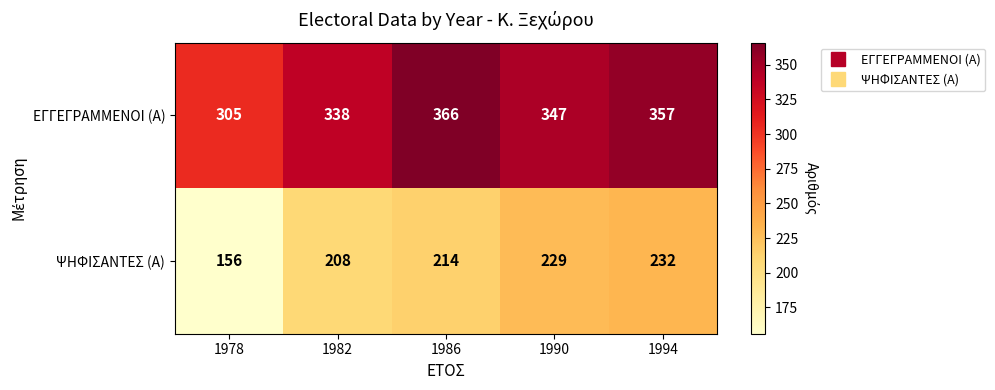

Rank the categories by ΕΓΓΕΓΡΑΜΜΕΝΟΙ (Α) value from highest to lowest.

1986, 1994, 1990, 1982, 1978